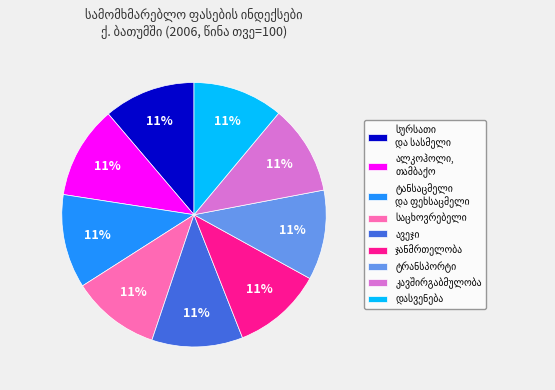

To the nearest percent, what is the average slice percentage?

11%